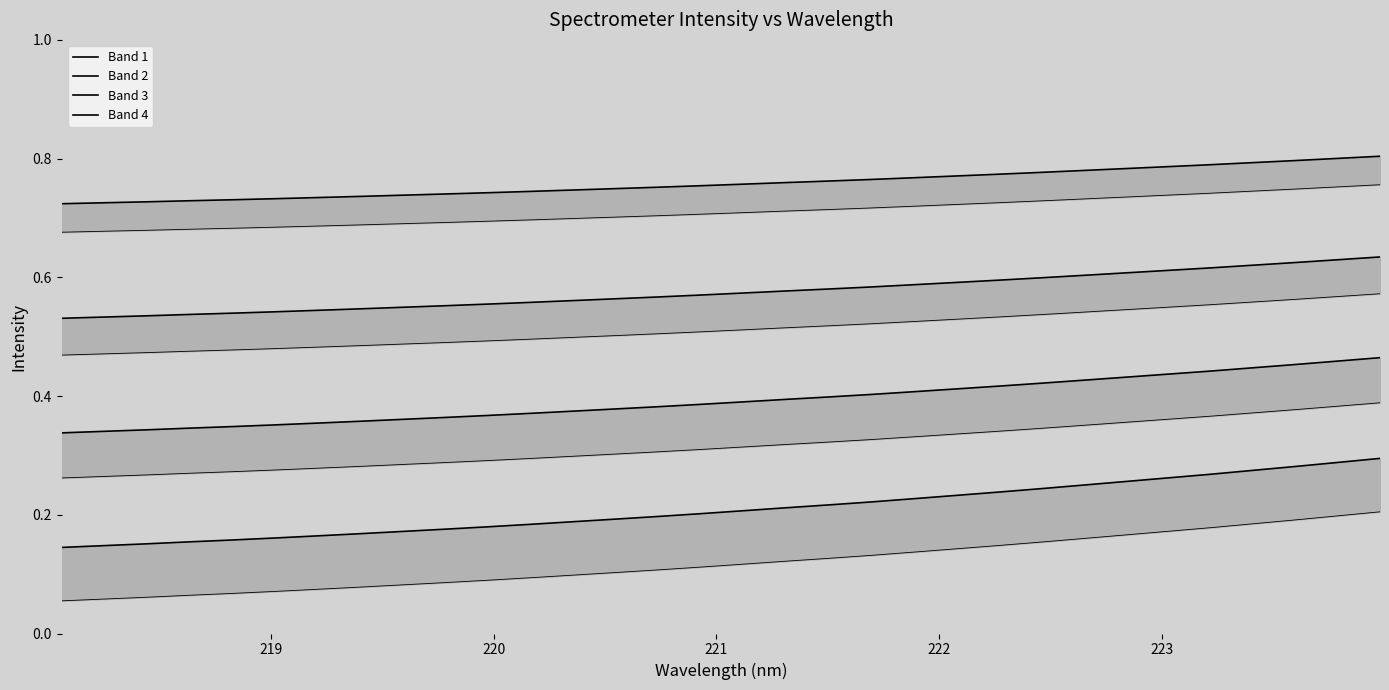

True or false: Band 2 has a value of 0.1 at 14.

False